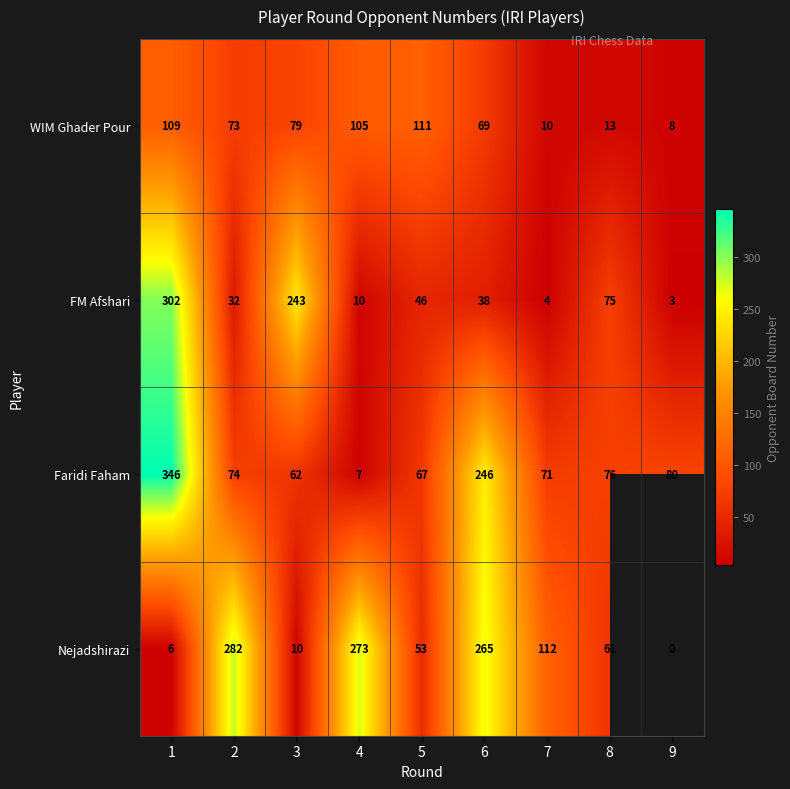

What is the difference between the maximum and minimum values in the Faridi Faham series?

339